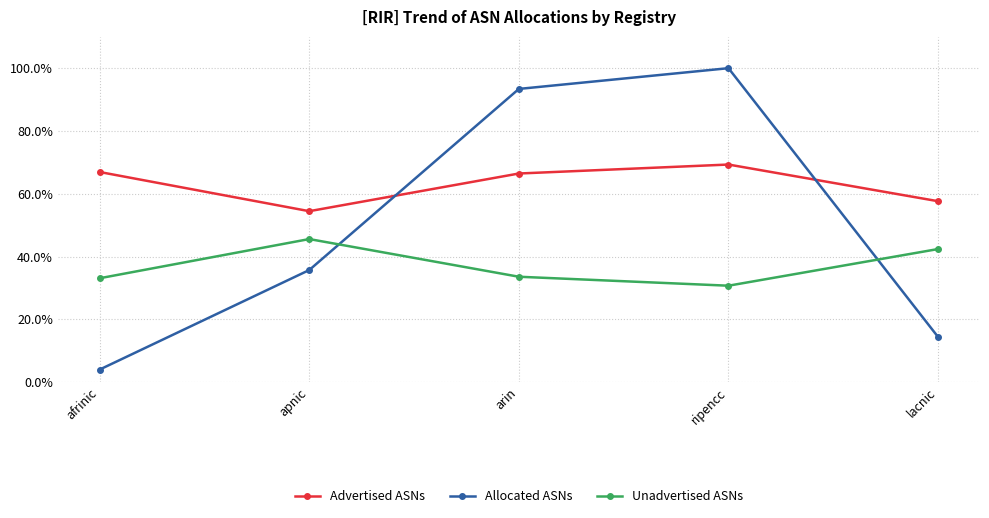

Reading left to right, transcribe all the data shown in this chart.

Advertised ASNs: 66.9	54.4	66.4	69.3	57.6
Allocated ASNs: 4.0	35.7	93.4	100.0	14.4
Unadvertised ASNs: 33.1	45.6	33.6	30.7	42.4